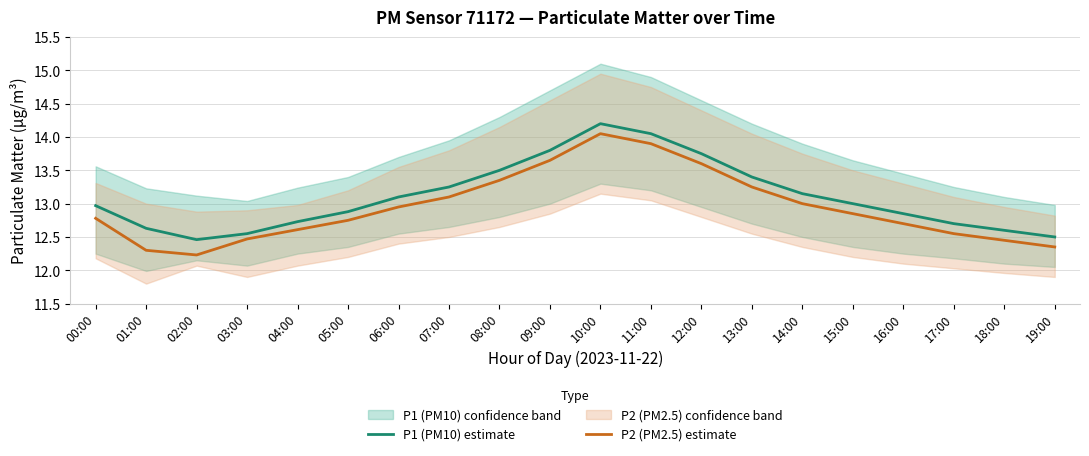

What is the difference between the maximum and second lowest values in the P1 (PM10) estimate series?

1.7